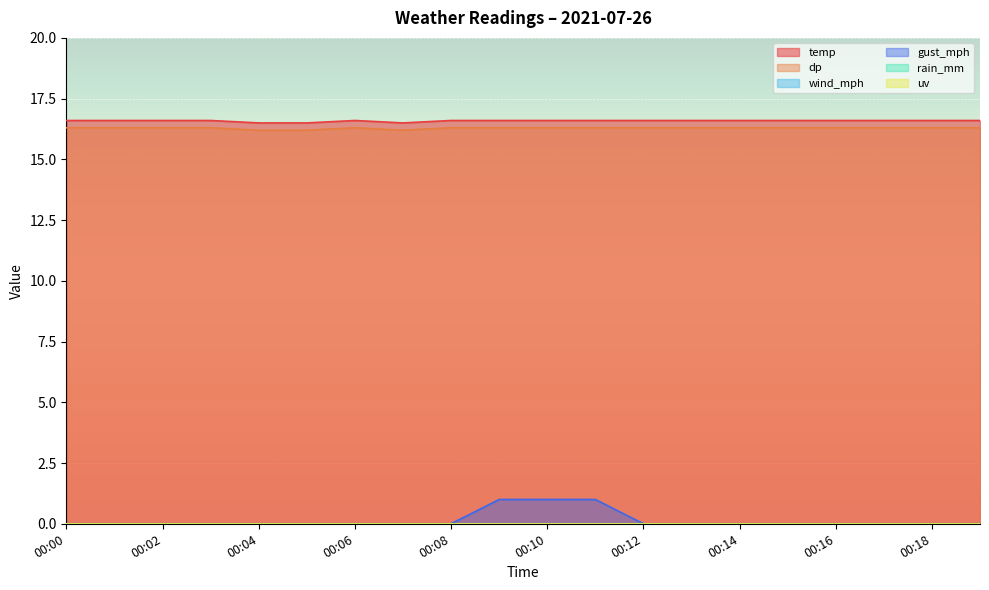

What is the spread (max minus min) of values at 00:18?

16.6